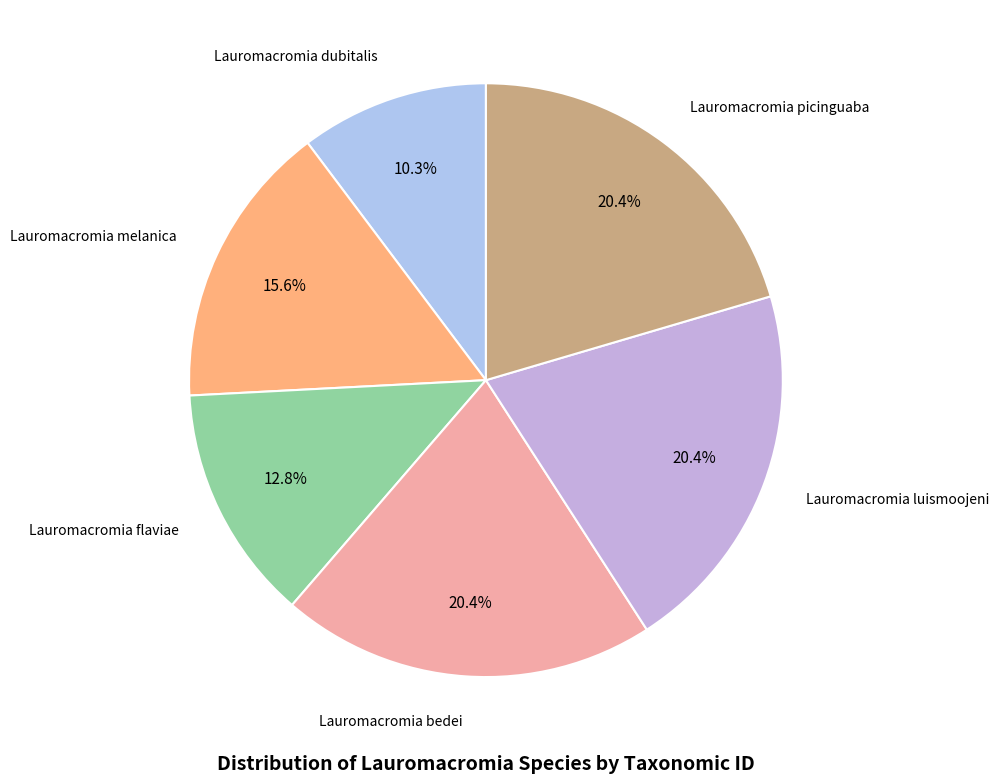

How many slices are in this pie chart?

6